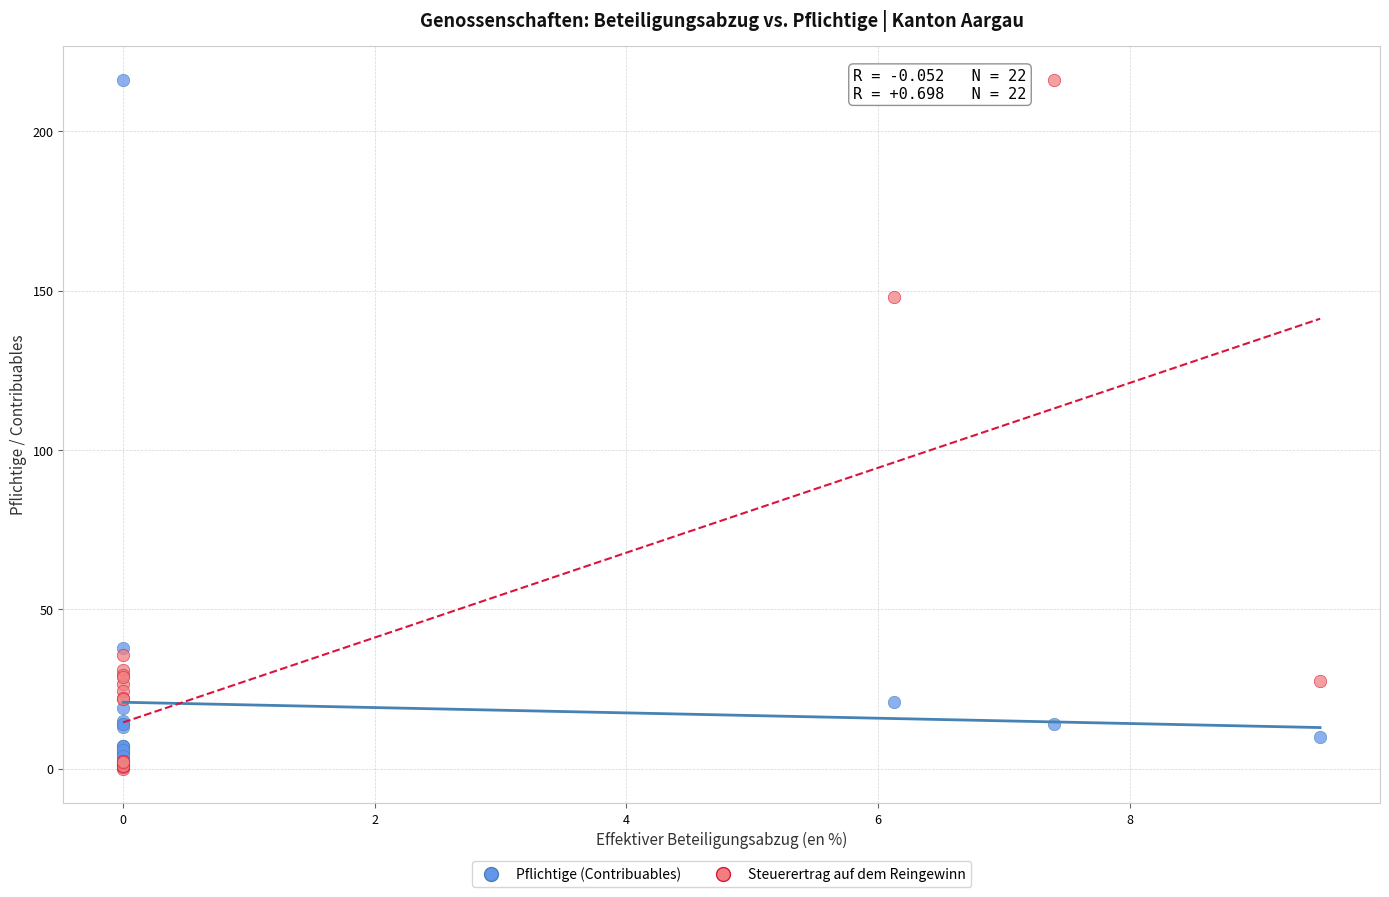

Which series contains the lowest Y value?

Steuerertrag auf dem Reingewinn